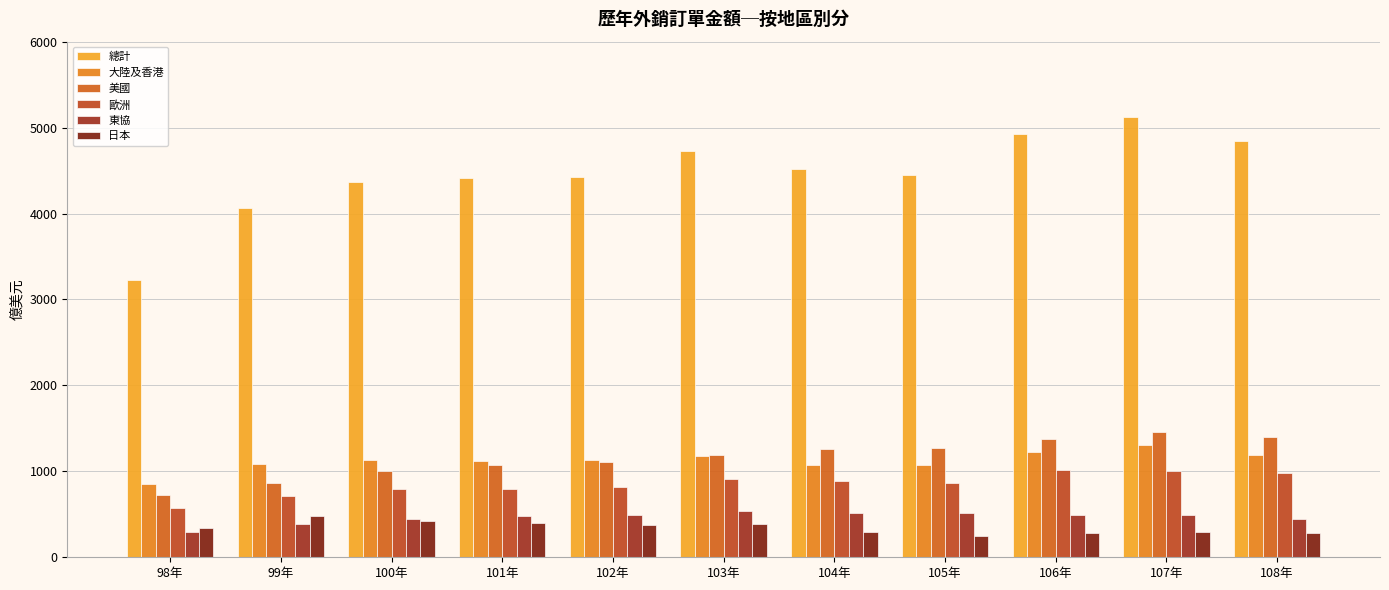

Count the number of categories in the chart.

11